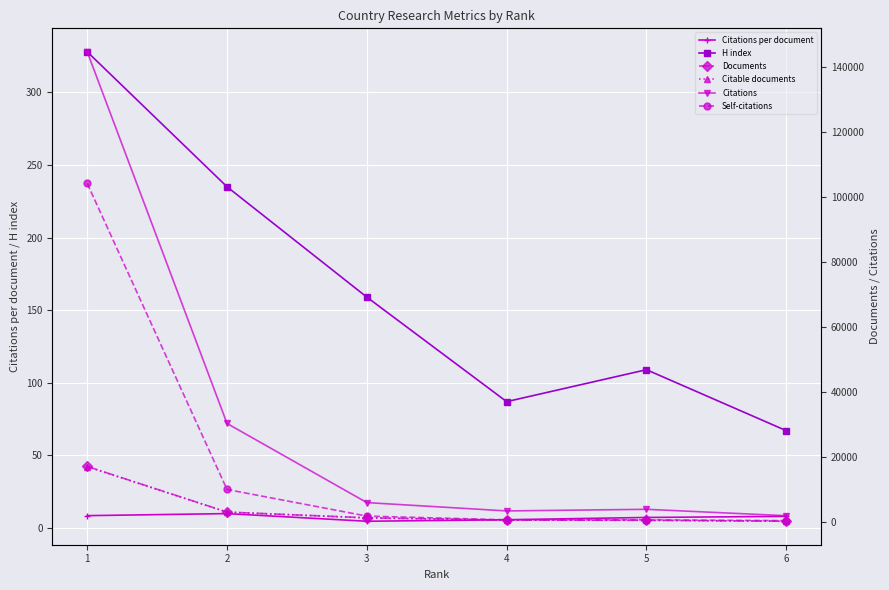

True or false: Citations per document has a value of 8.0 at 6.

True